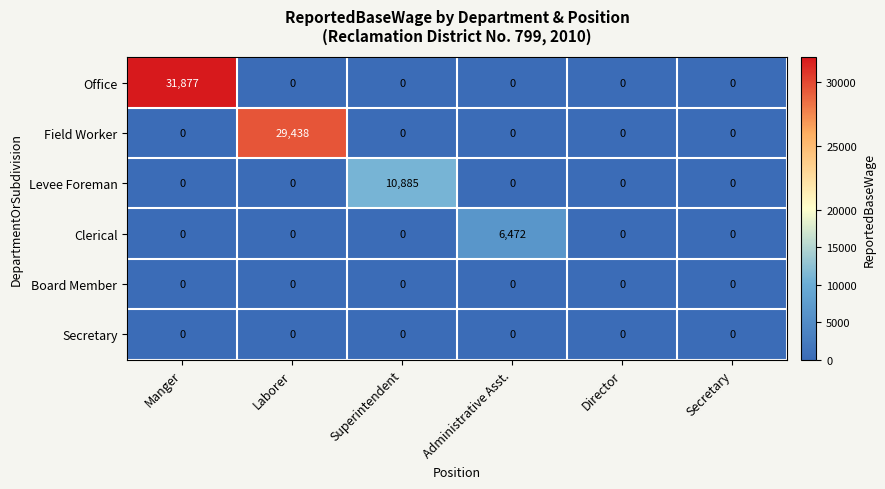

True or false: Board Member has a value of 0 at Director.

True